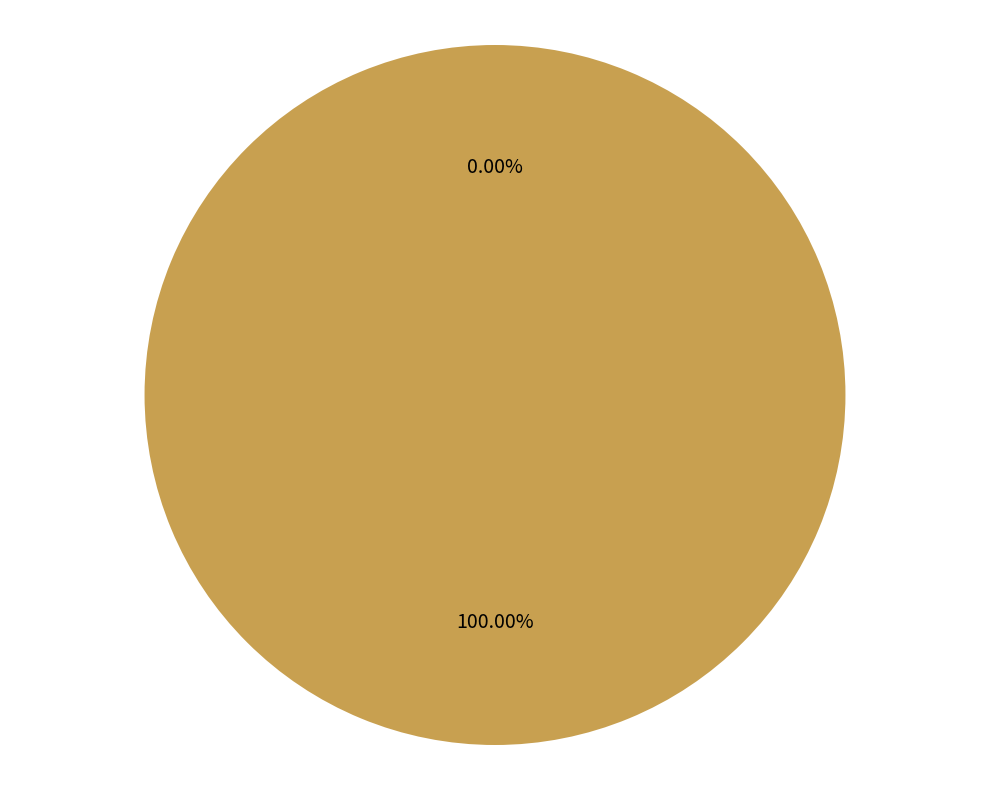

What is the smallest slice in the pie chart?

Ticket